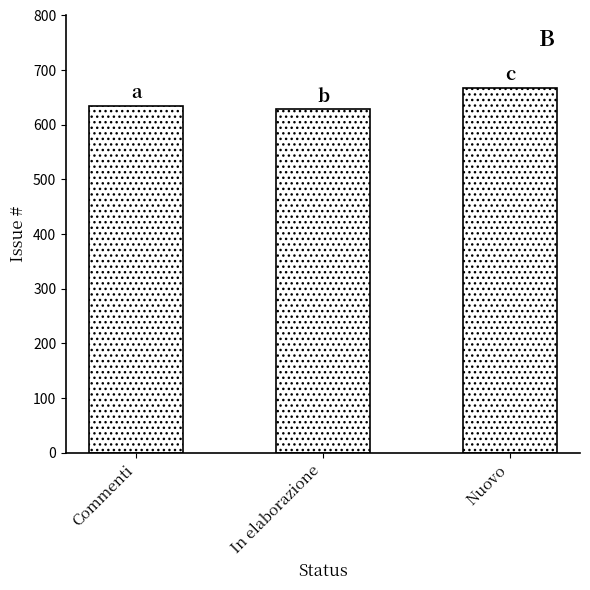

Does the chart contain any negative values?

No